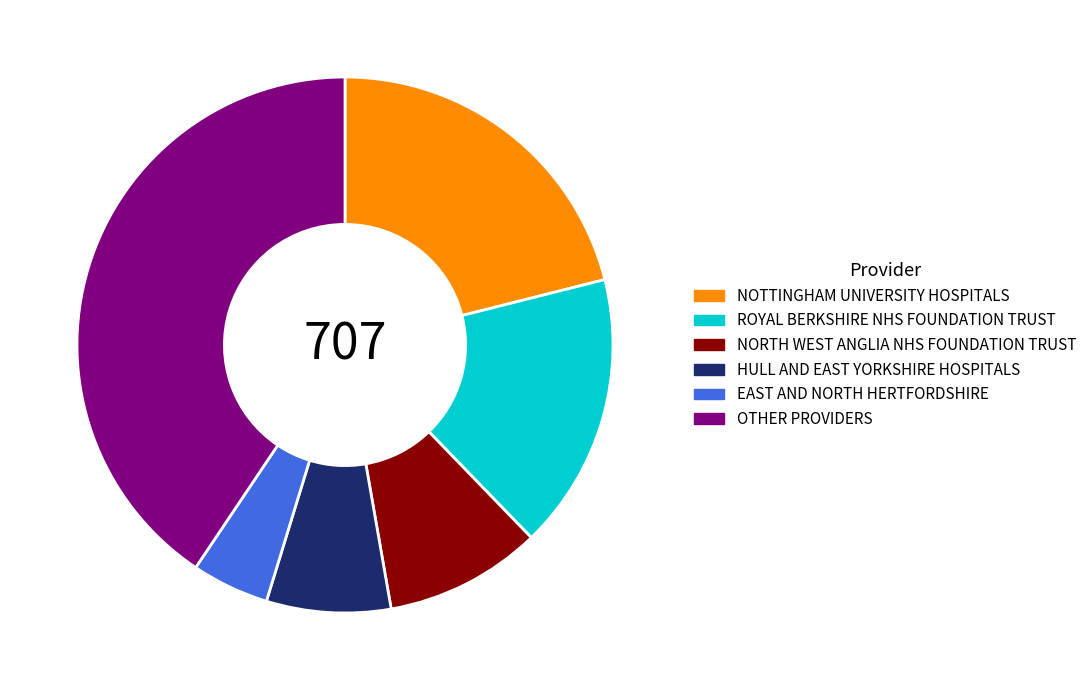

What is the smallest slice in the pie chart?

EAST AND NORTH HERTFORDSHIRE